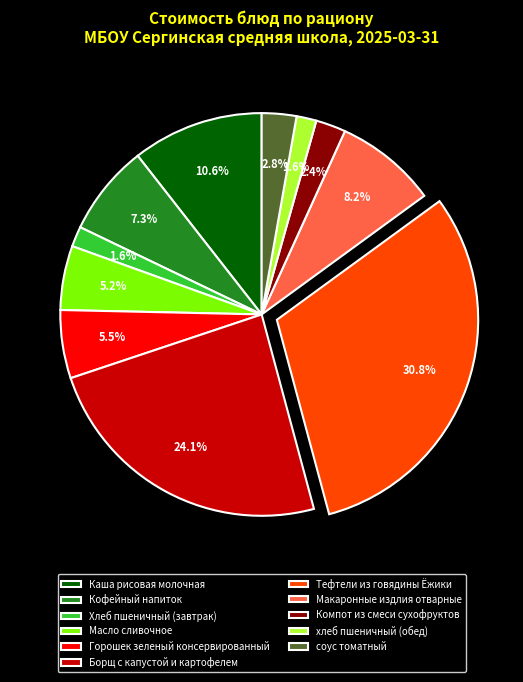

Is there any slice that represents more than half of the pie?

No